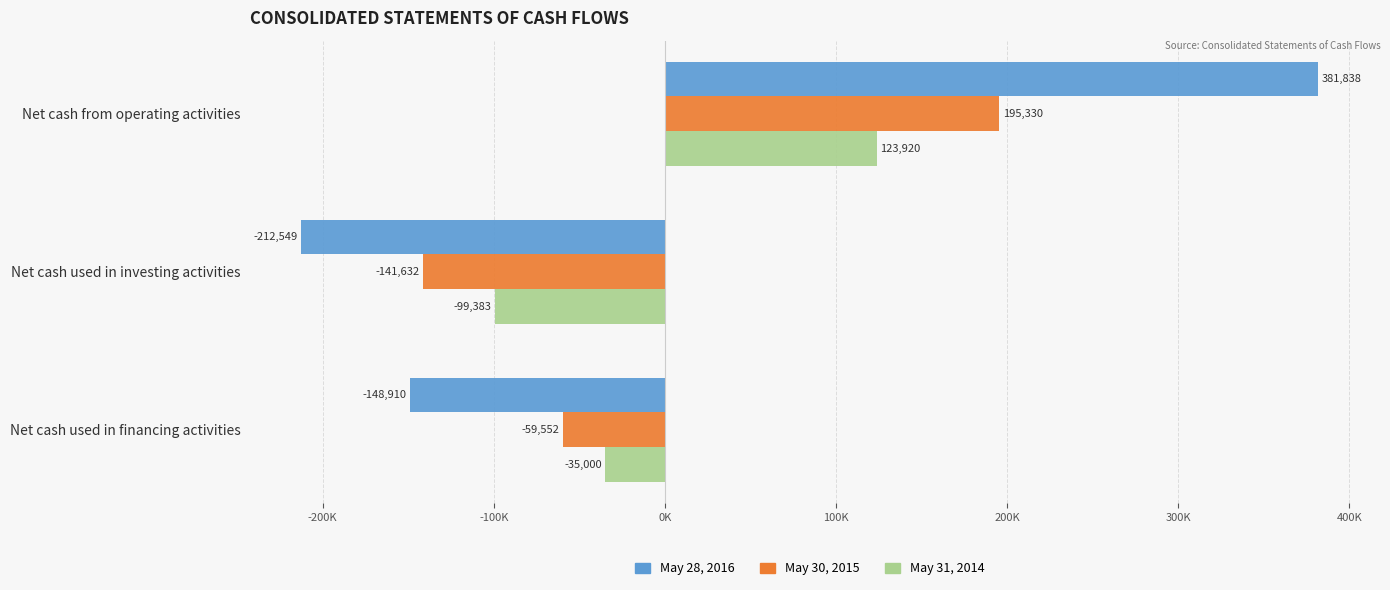

What is the difference between the maximum and minimum values in the May 30, 2015 series?

336962